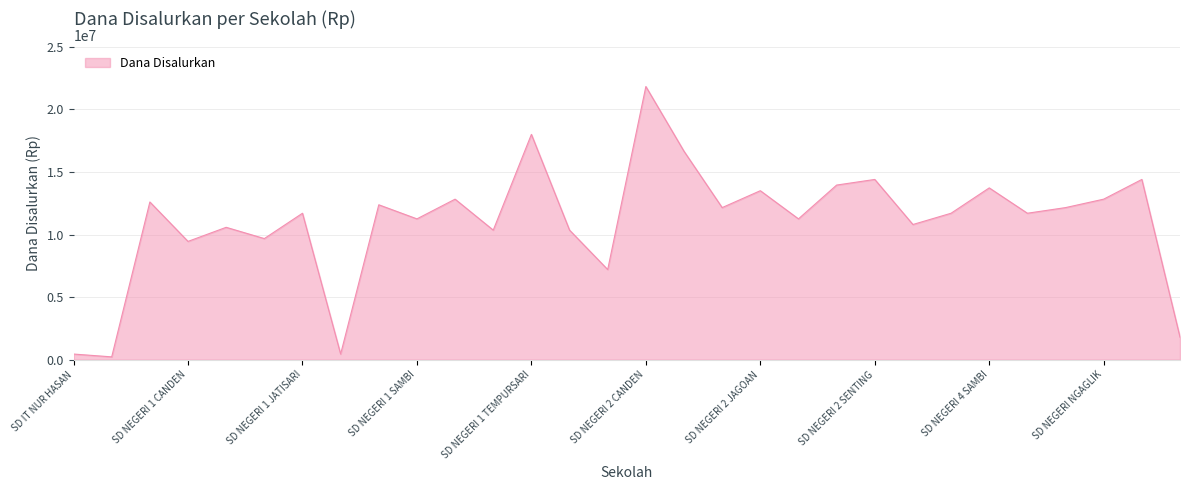

What is the sum of all values?

330300000